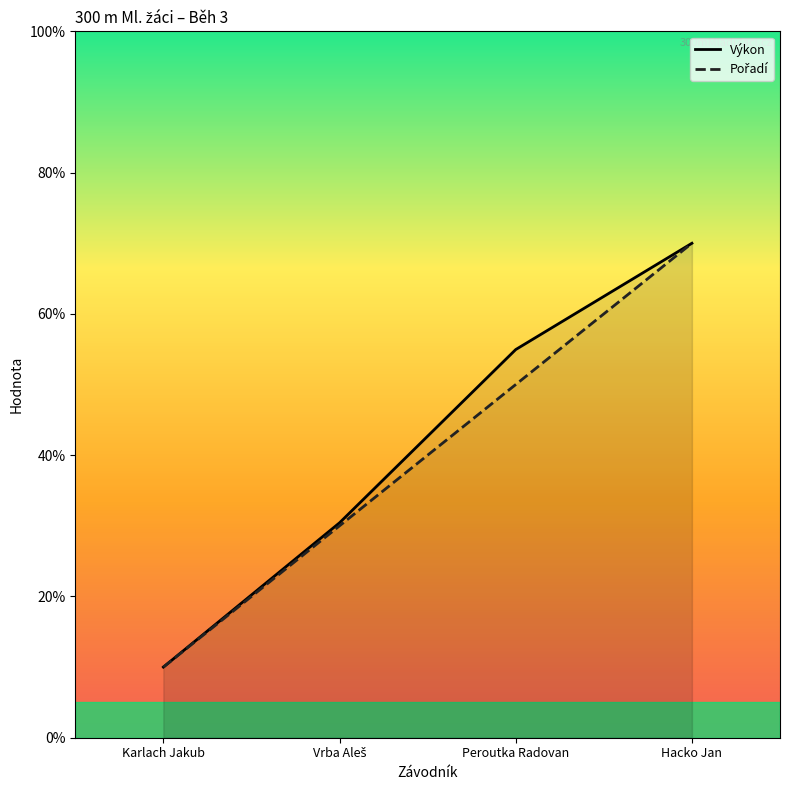

At which category does the chart reach its minimum across all series?

Karlach Jakub